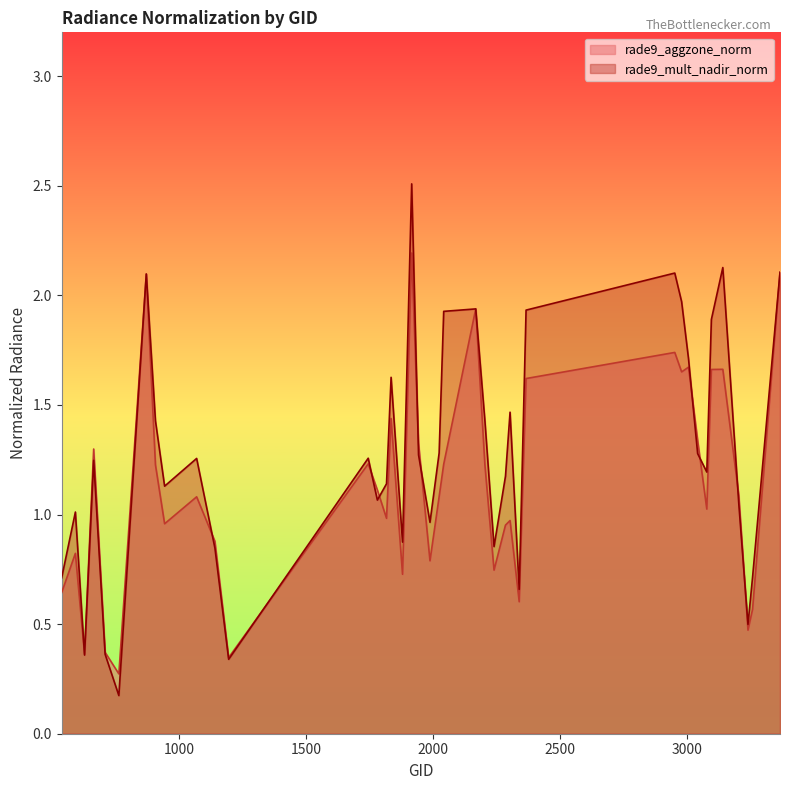

Which series has the widest spread of values?

rade9_mult_nadir_norm